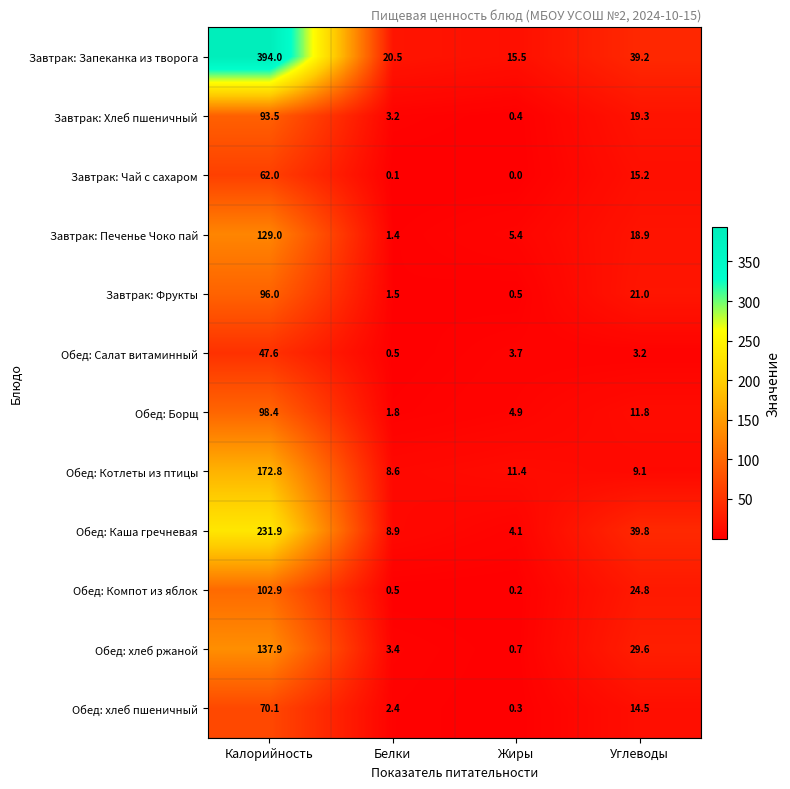

The Завтрак: Запеканка из творога series shows 15.5 at Жиры. True or false?

True